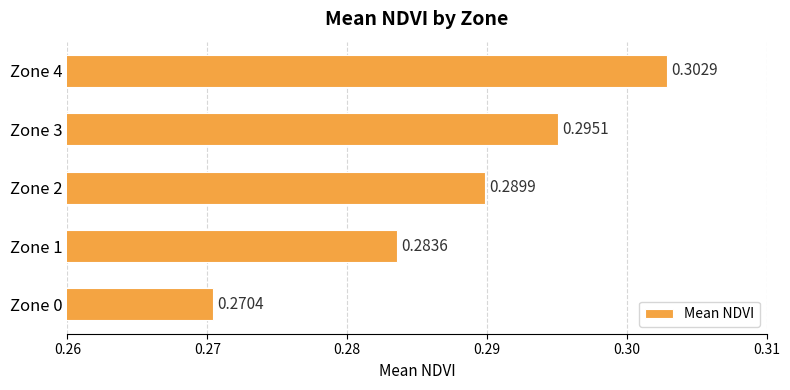

Which category has the highest value across all series?

Zone 4